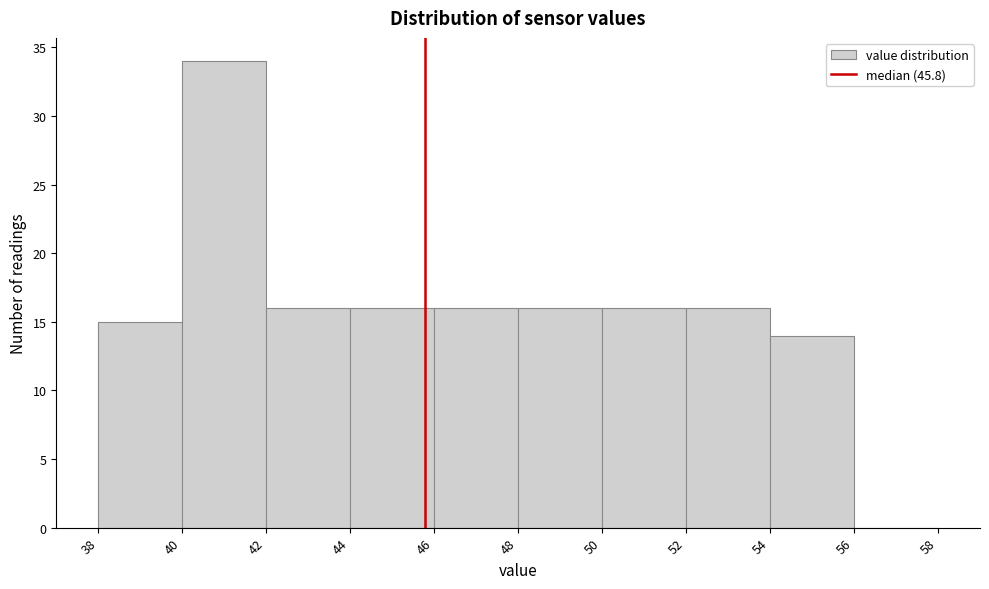

Reading left to right, list every bar in this chart as the range it spans on the x-axis followed by its height. The values are not printed on the chart, so give them approximately, as read against the axis.

38 to 40: 15
40 to 42: 34
42 to 44: 16
44 to 46: 16
46 to 48: 16
48 to 50: 16
50 to 52: 16
52 to 54: 16
54 to 56: 14
56 to 58: 0